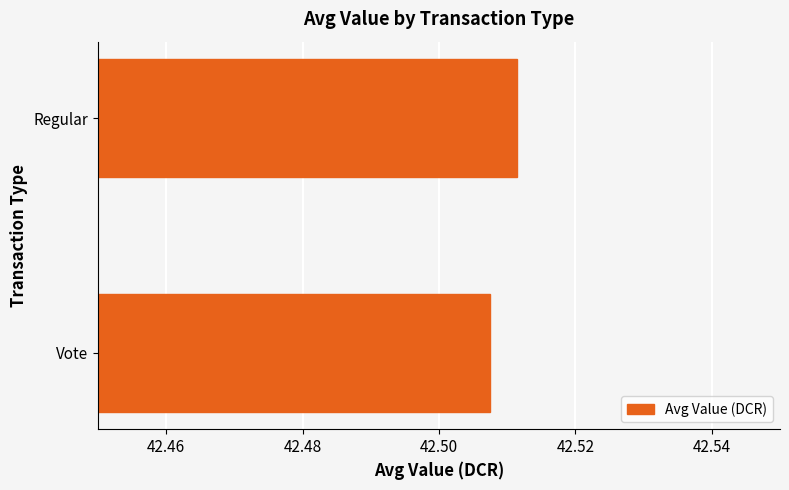

List the labels in order of value, smallest first.

Vote, Regular